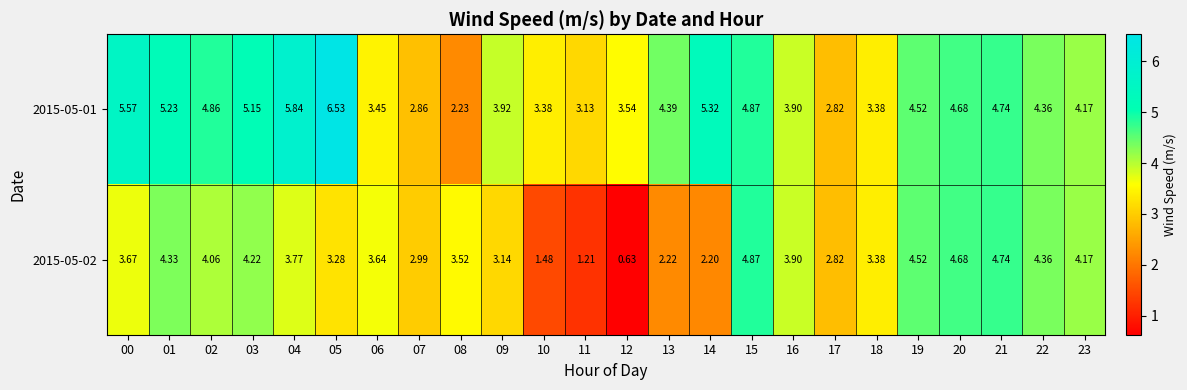

Is the value of 2015-05-02 at 07 greater than the value of 2015-05-01 at 01?

No